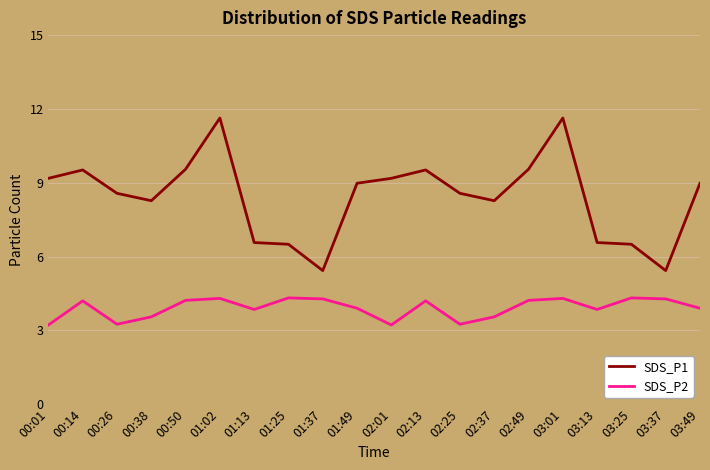

Between 01:02 and 01:13, which series saw the biggest shift?

SDS_P1